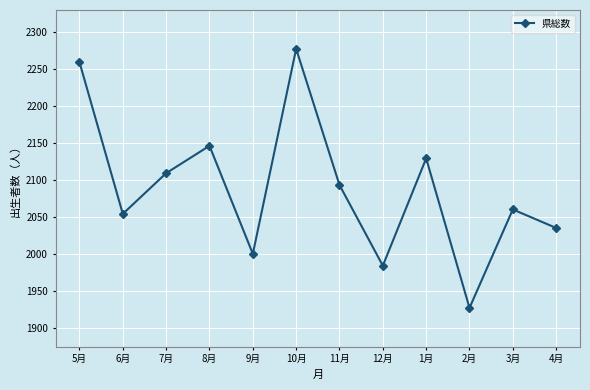

What is the average value?

2089